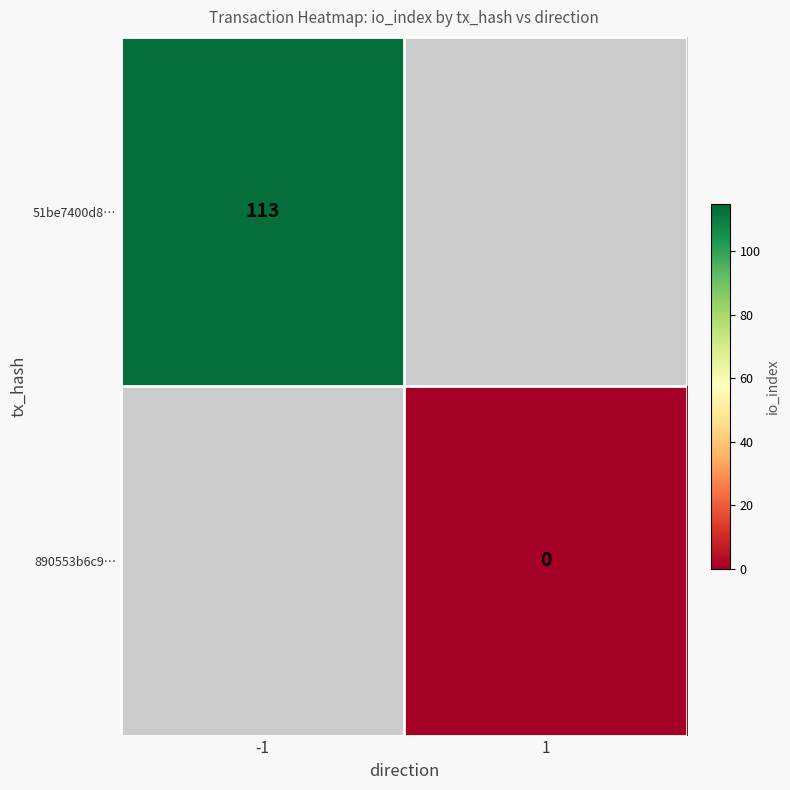

The 51be7400d8… series shows 35 at -1. True or false?

False